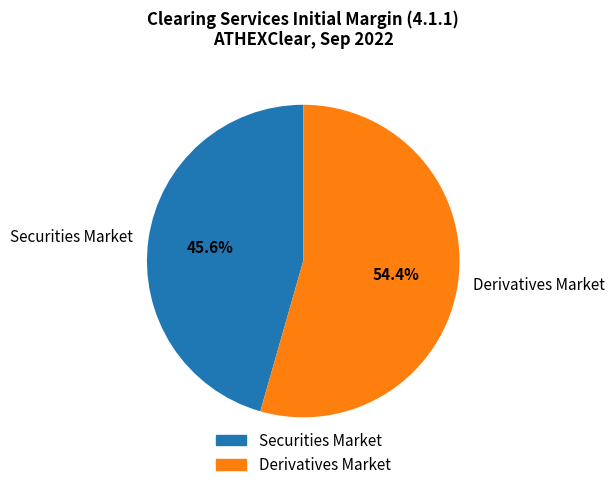

To the nearest percent, what is the difference between the largest and smallest slice percentages?

9%